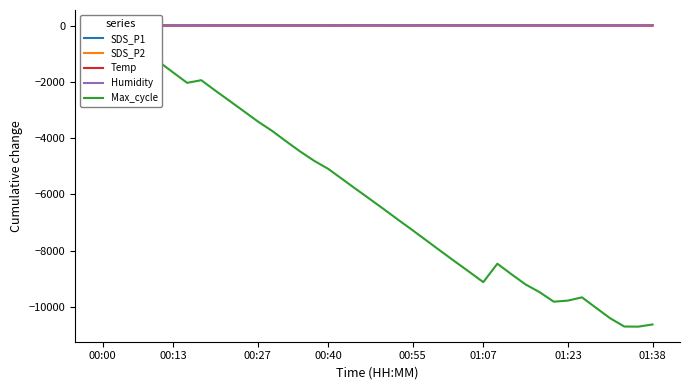

Is it true that SDS_P2 equals 6.0 at 18?

True